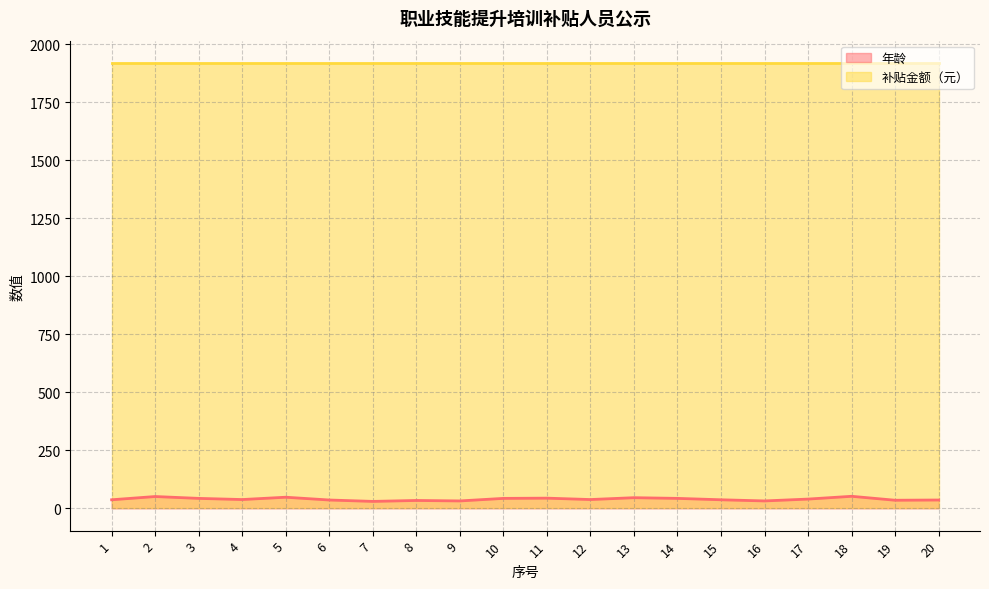

Approximately how many times larger is the value at 6 compared to 1?

1.0